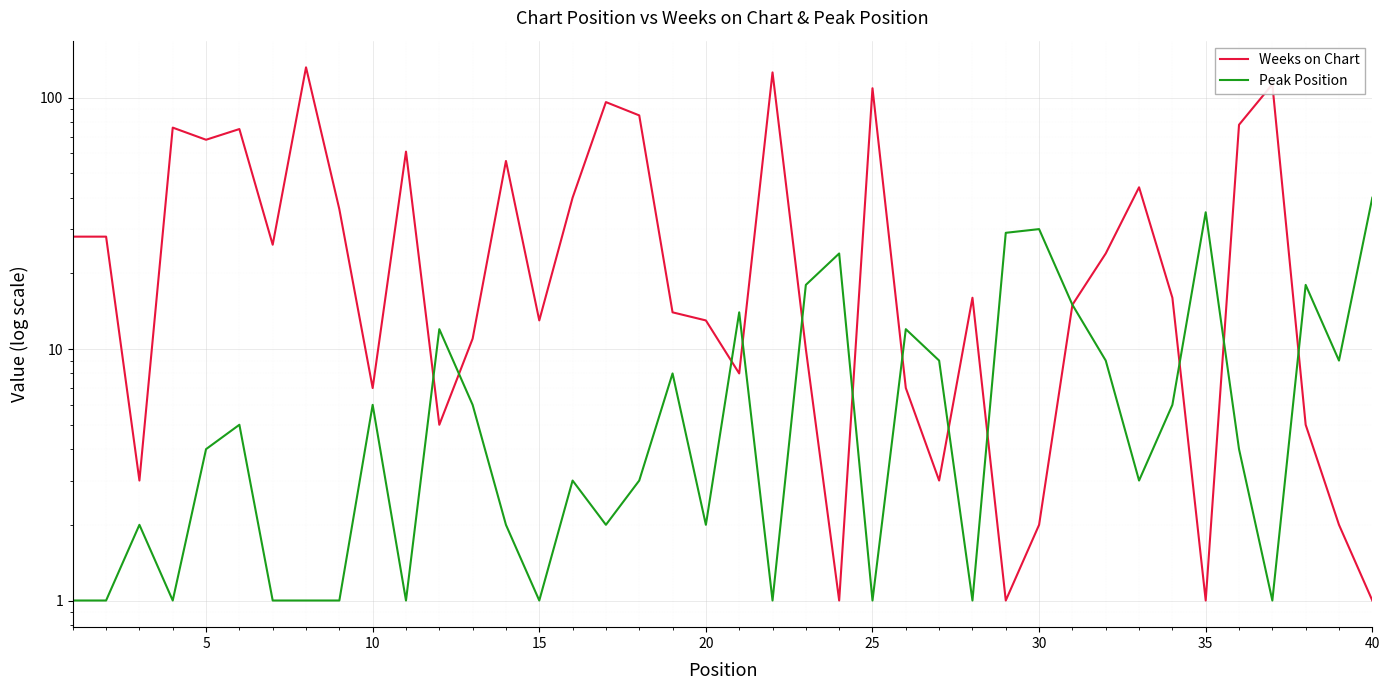

What is the lowest value of the Weeks on Chart series?

1